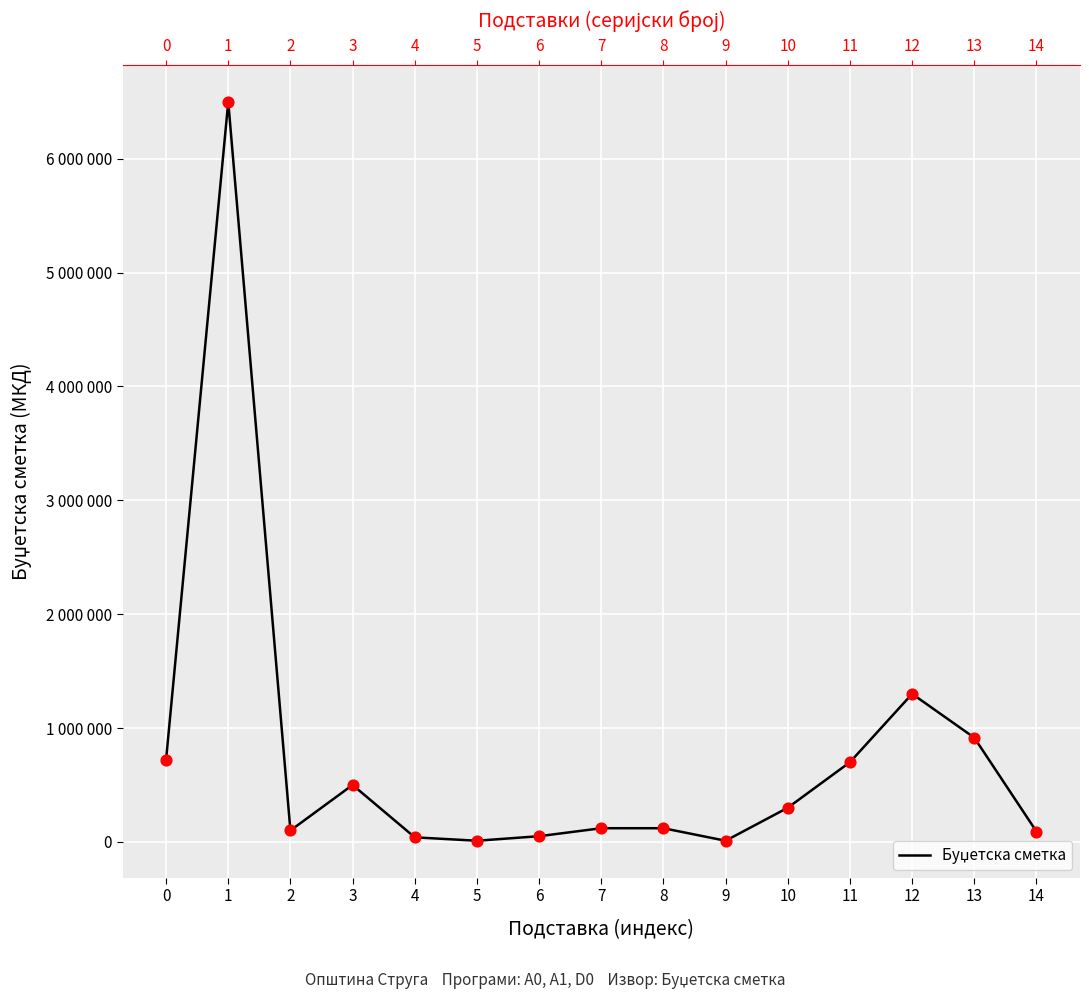

Between 11 and 13, which is larger?

13